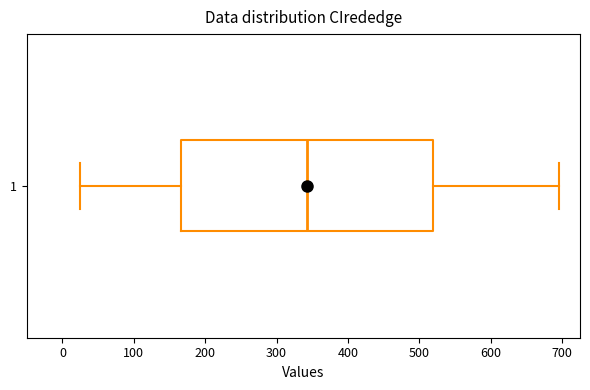

Read this box plot against the x-axis: the position of the median line, the range covered by the box, and the ends of both whiskers. The values are not printed on the chart, so give them approximately, as read against the axis.

median 340, box 170 to 520, whiskers 30 to 700